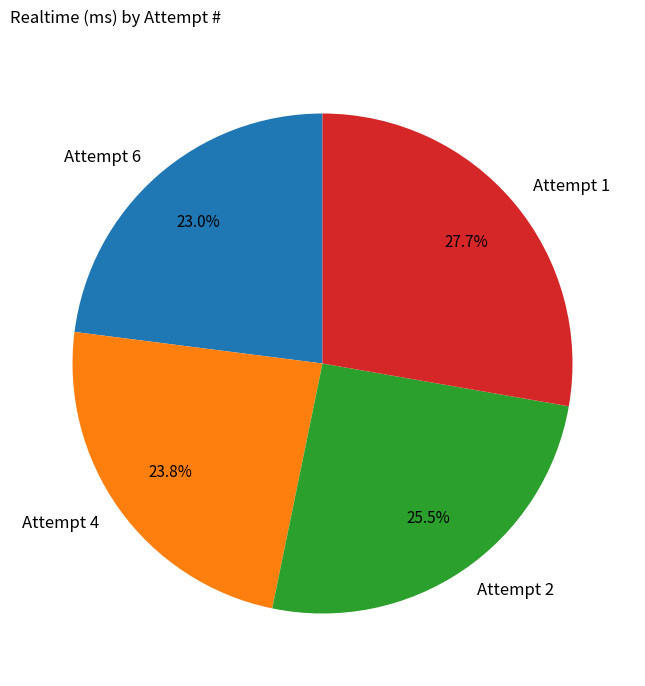

Is there any slice that represents more than half of the pie?

No